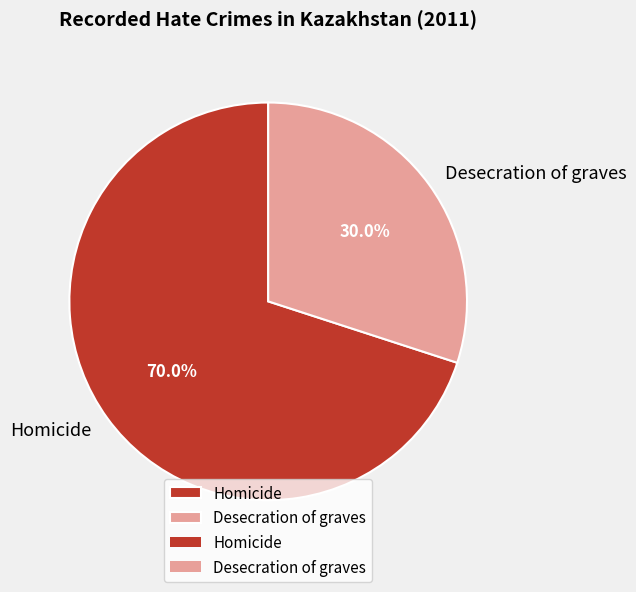

How many segments does this pie chart have?

2